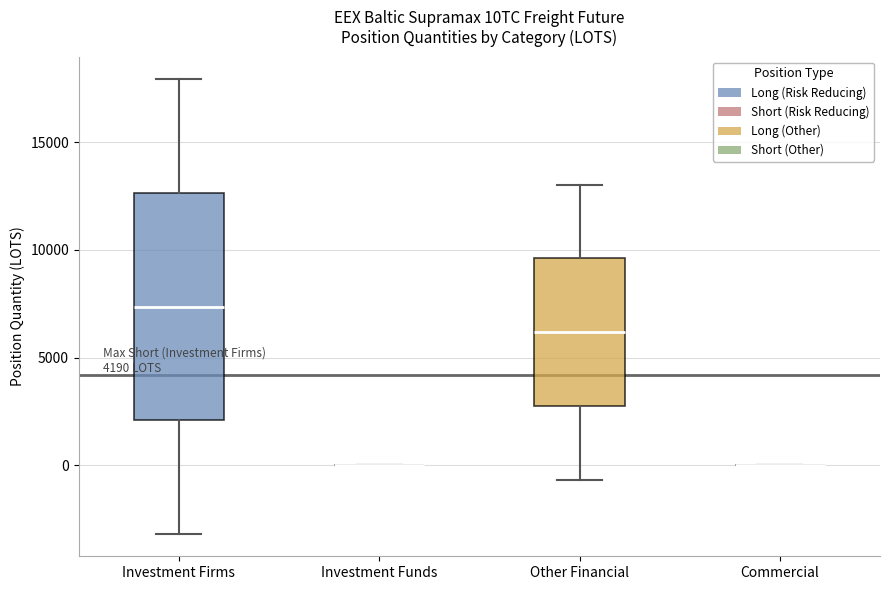

Which box is the tallest, from its lower edge to its upper edge?

Investment Firms